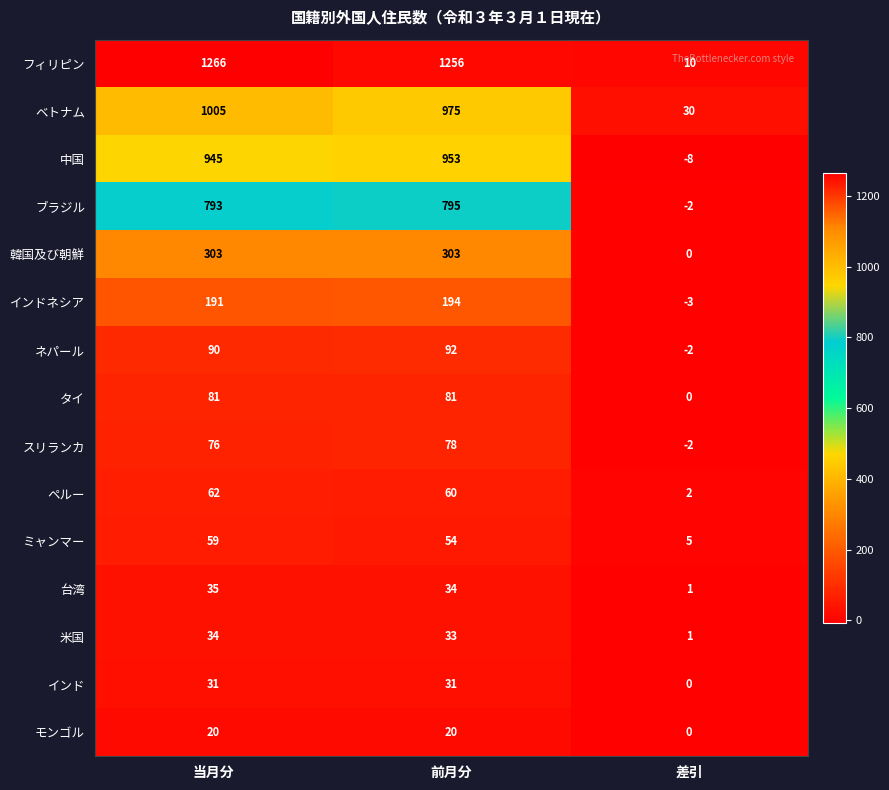

How many data points does each series have?

3